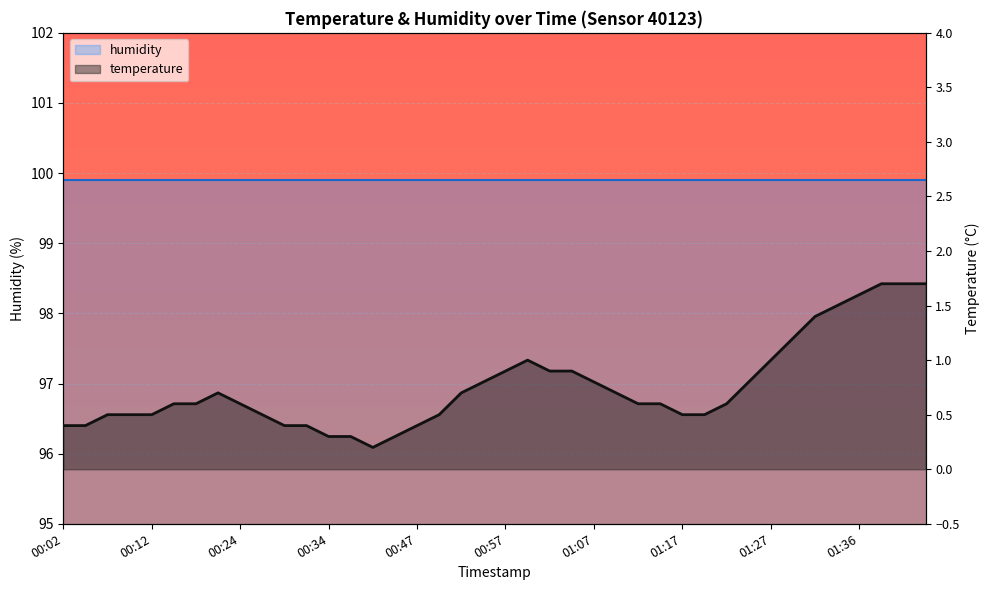

What position from the right is 00:07?

38